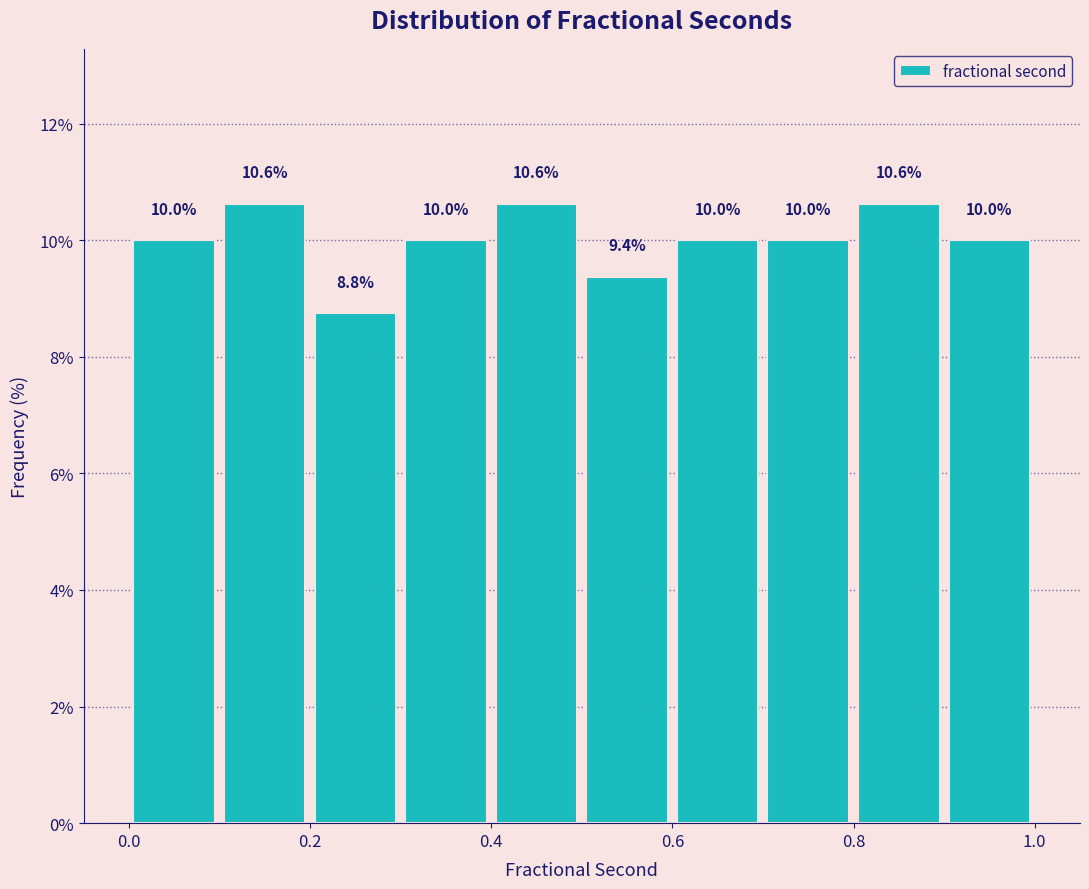

Reading left to right, list every bar in this chart as the range it spans on the x-axis followed by its height.

0.0 to 0.1: 10.0
0.1 to 0.2: 10.6
0.2 to 0.3: 8.8
0.3 to 0.4: 10.0
0.4 to 0.5: 10.6
0.5 to 0.6: 9.4
0.6 to 0.7: 10.0
0.7 to 0.8: 10.0
0.8 to 0.9: 10.6
0.9 to 1.0: 10.0